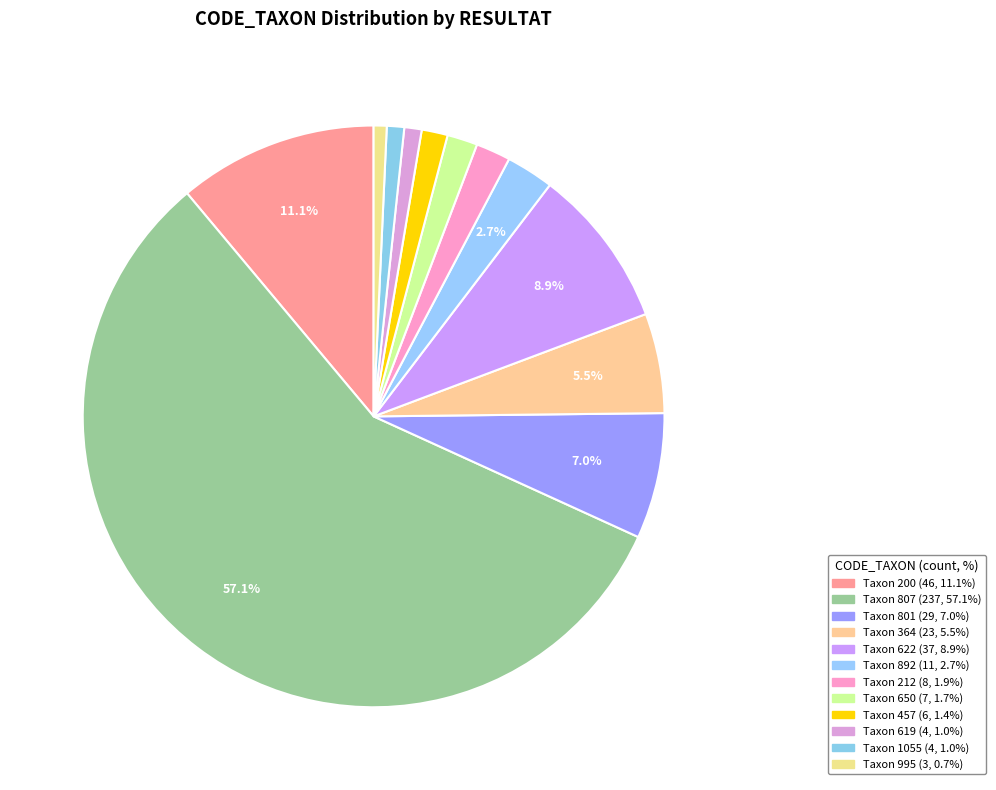

Count the number of slices in the pie.

12